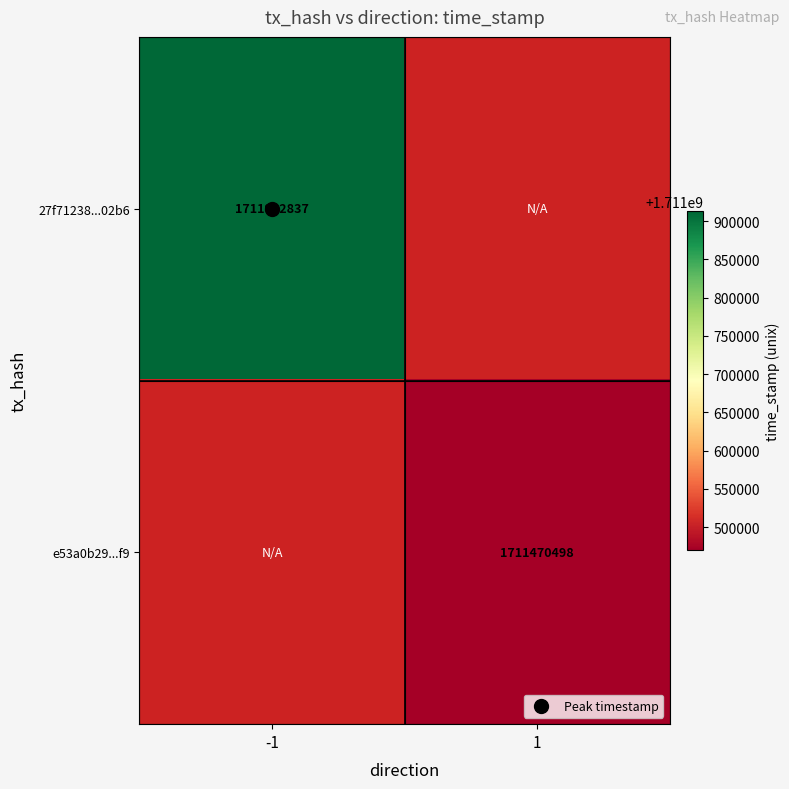

Rank the series at -1 from lowest to highest value.

27f71238...02b6, e53a0b29...f9